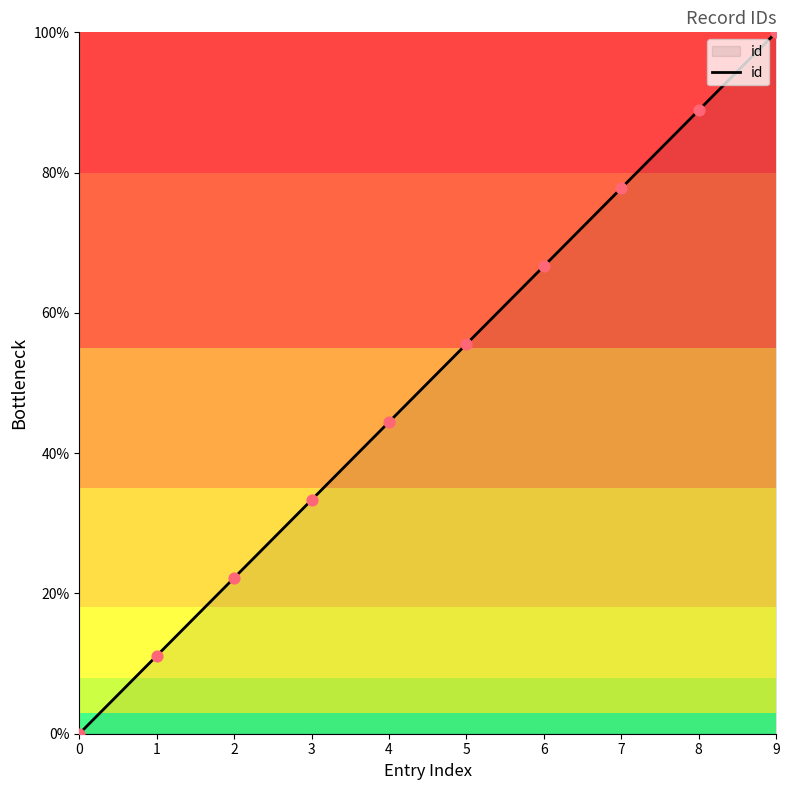

What is the change in value from 5 to 8?

+33.3